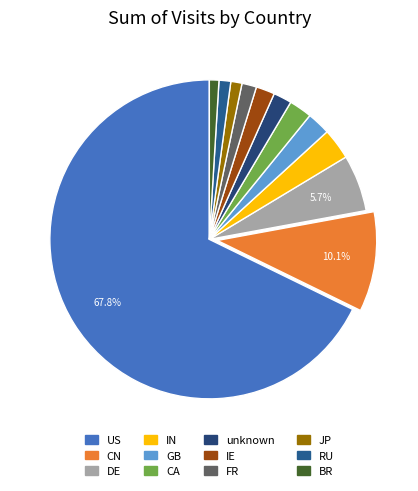

Is it true that RU is 13% of the pie?

False